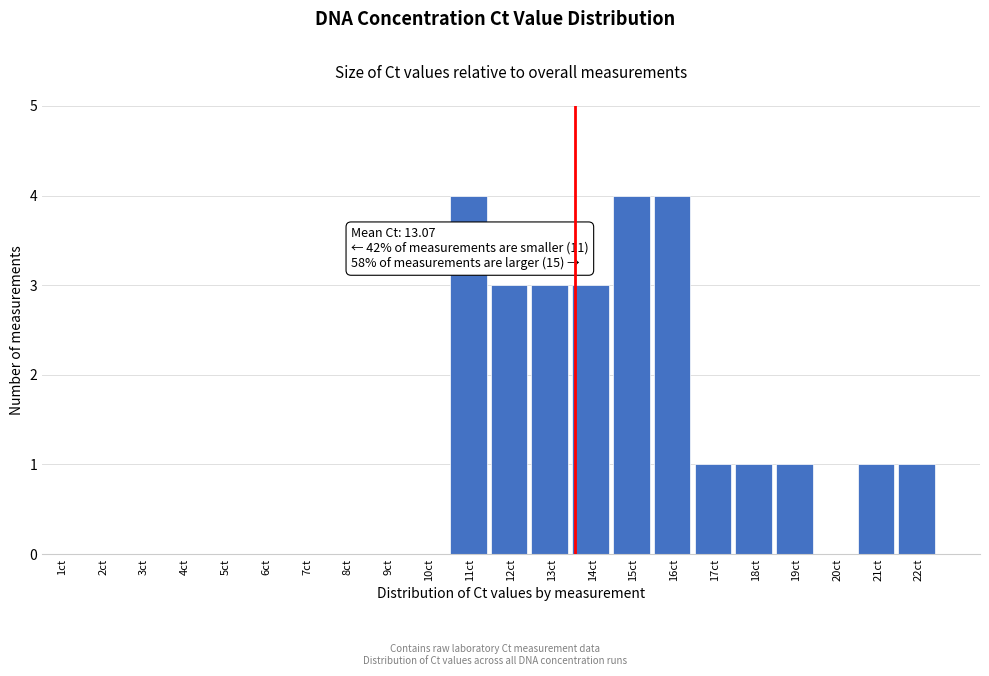

Reading left to right, list all the values displayed in this chart.

1ct=0	2ct=0	3ct=0	4ct=0	5ct=0	6ct=0	7ct=0	8ct=0	9ct=0	10ct=0	11ct=4	12ct=3	13ct=3	14ct=3	15ct=4	16ct=4	17ct=1	18ct=1	19ct=1	20ct=0	21ct=1	22ct=1